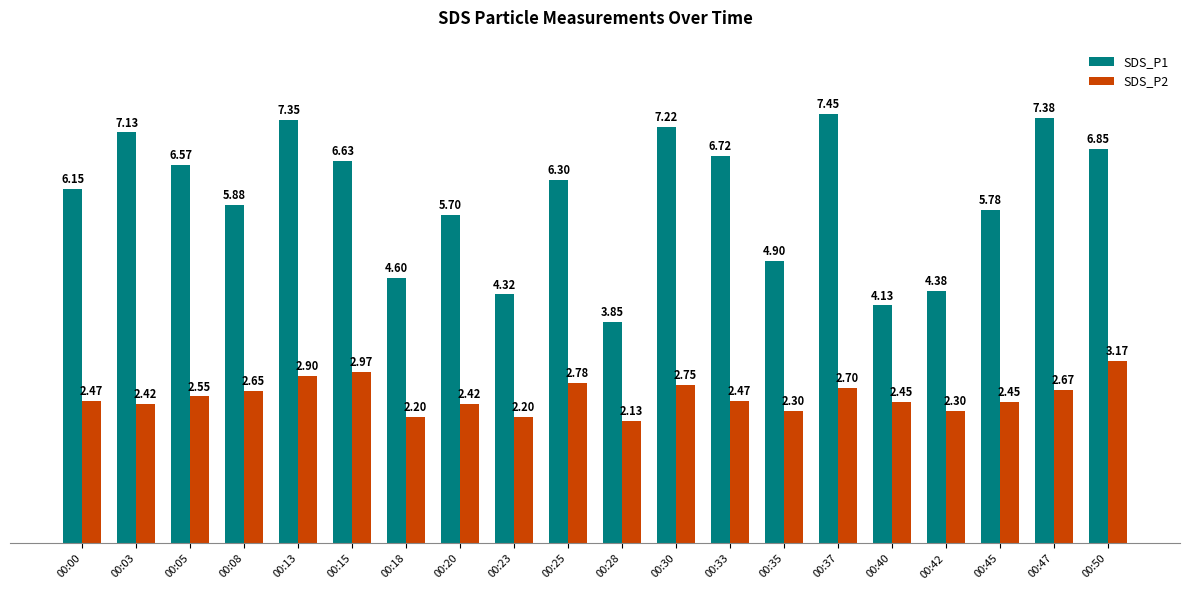

List the series in order of their overall mean, highest first.

SDS_P1, SDS_P2